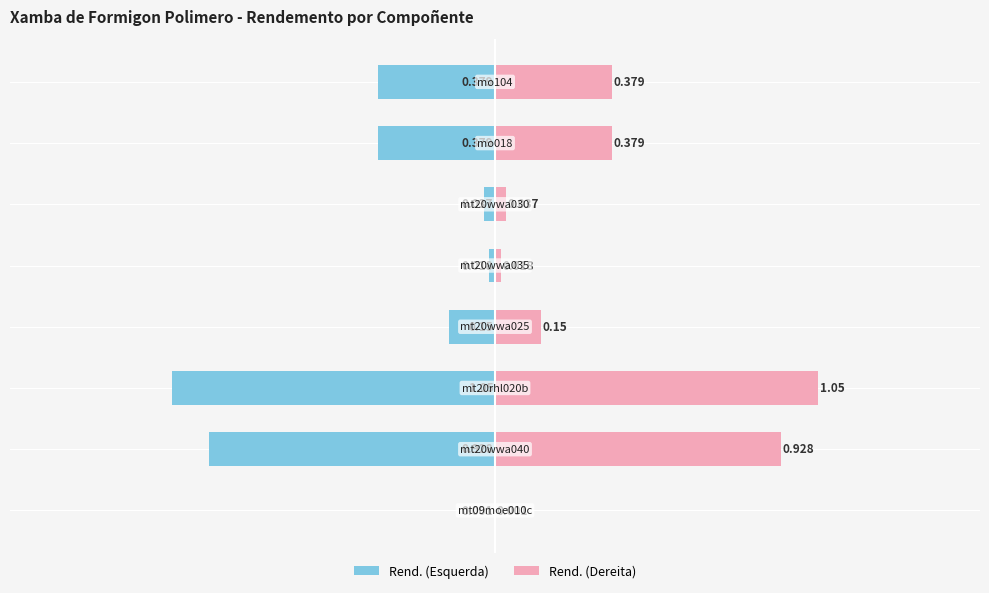

Reading right to left, transcribe all the data shown in this chart.

Rend. (Esquerda): -0.4	-0.4	-0.0	-0.0	-0.1	-1.1	-0.9	-0.0
Rend. (Dereita): 0.4	0.4	0.0	0.0	0.1	1.1	0.9	0.0